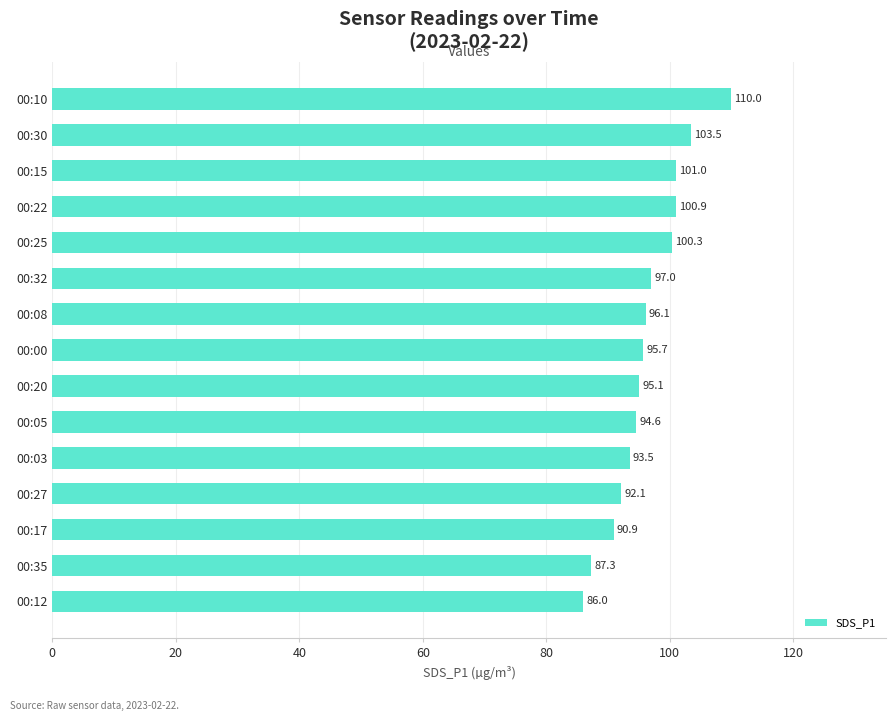

The chart shows a value of 92.1 at 00:27. True or false?

True